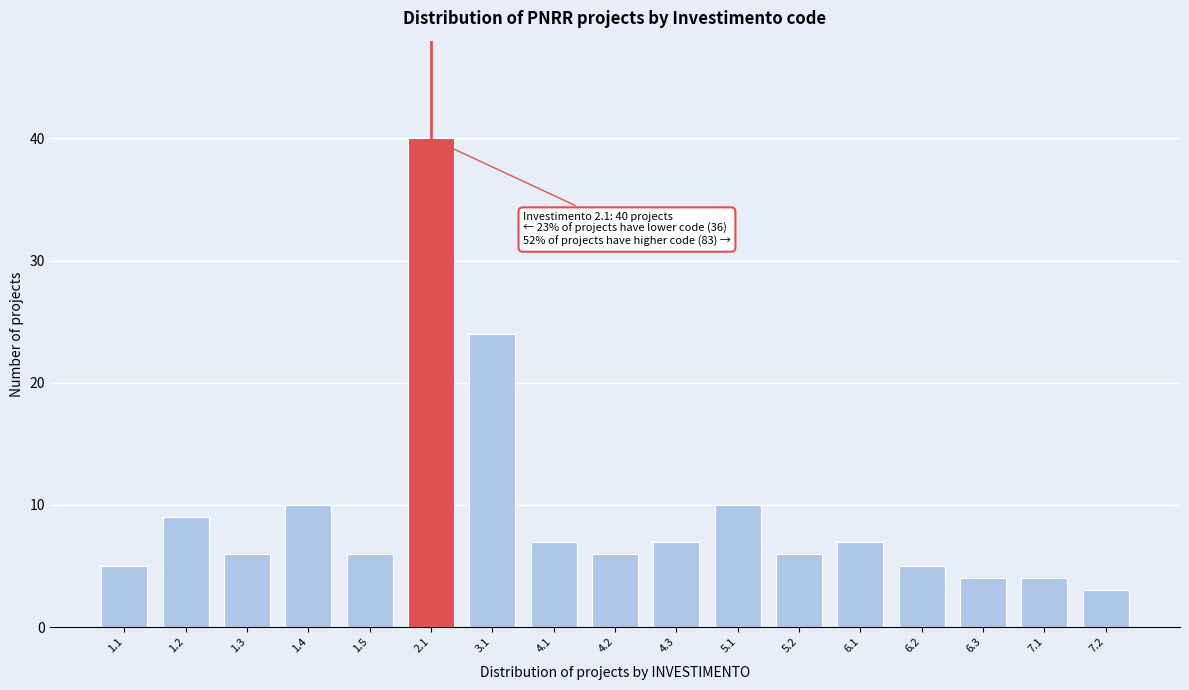

Reading right to left, list all the values displayed in this chart.

3	4	4	5	7	6	10	7	6	7	24	40	6	10	6	9	5